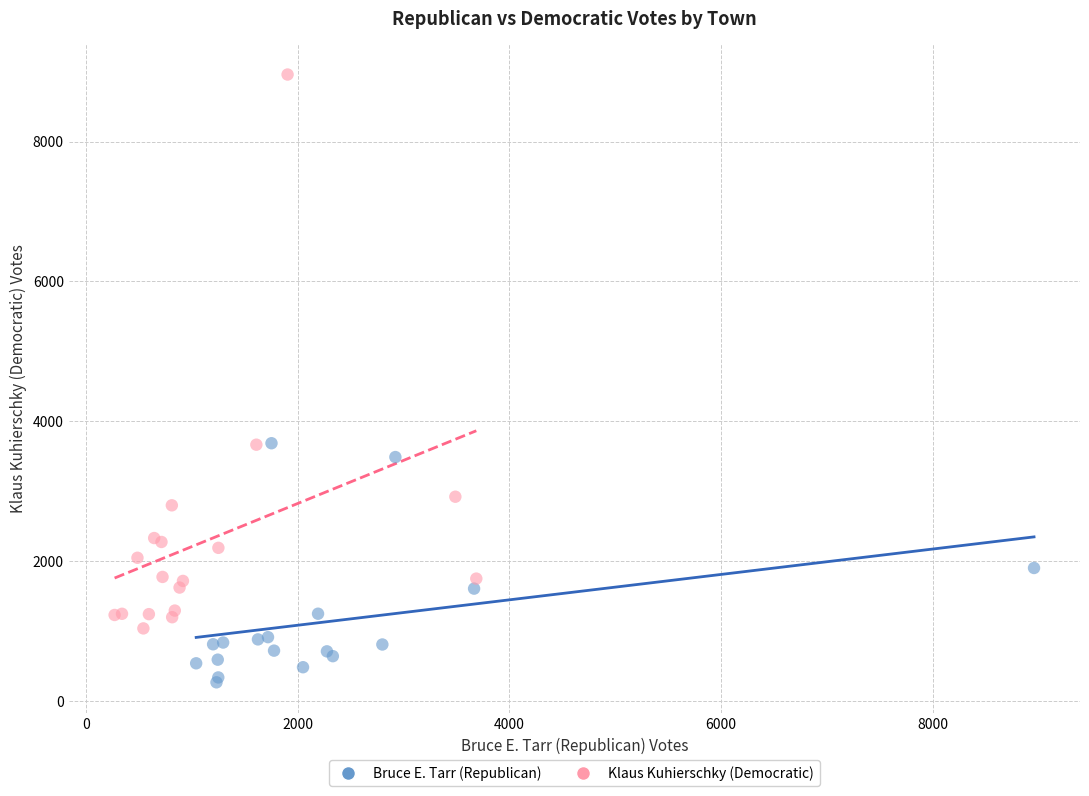

What are all the series names shown in the legend?

Bruce E. Tarr (Republican), Klaus Kuhierschky (Democratic)